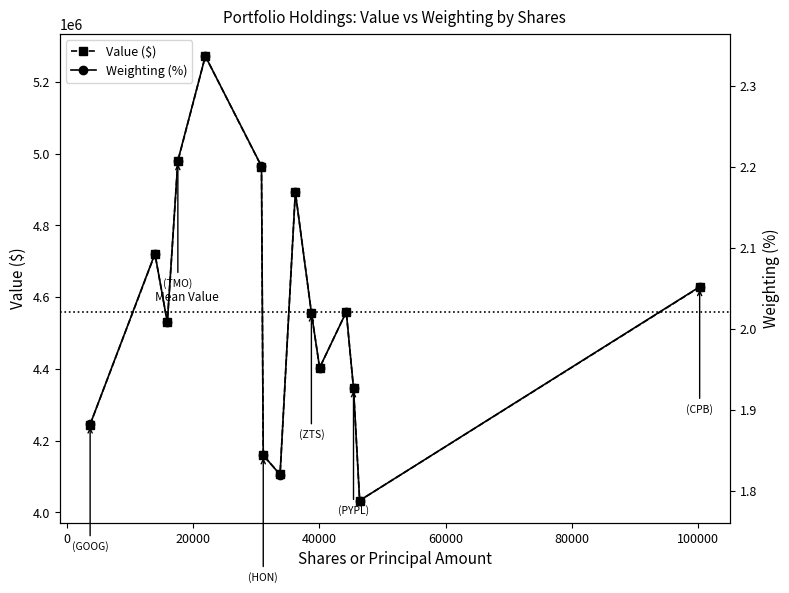

What is the lowest value of the Value ($) series?

4033000